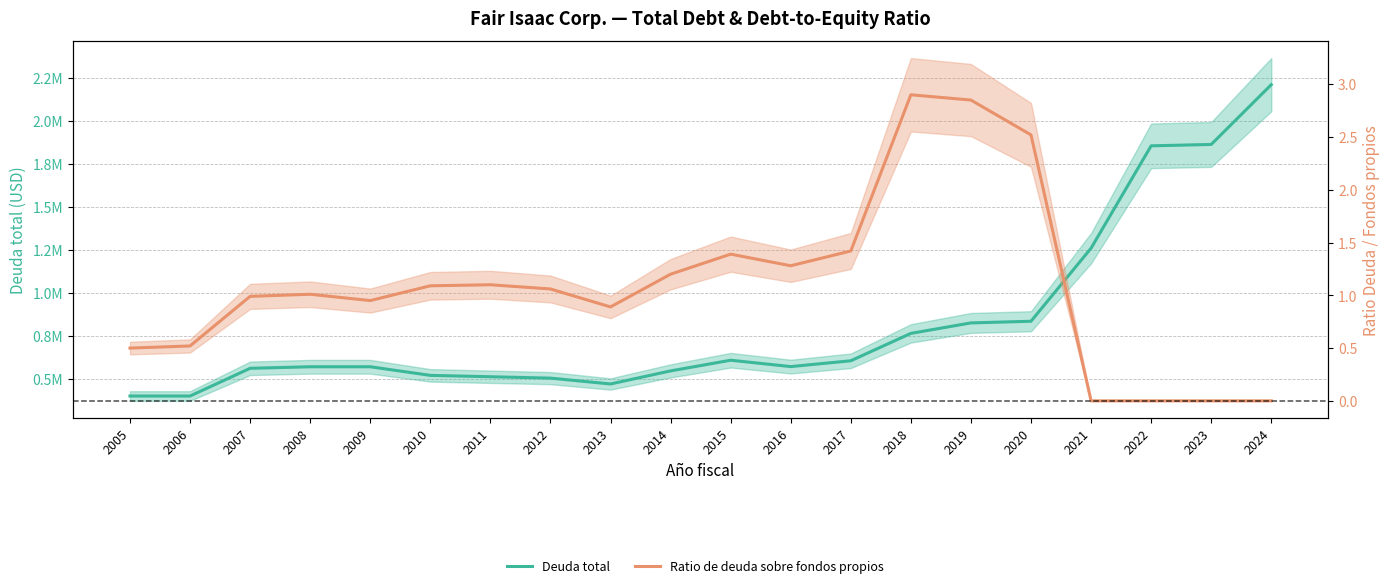

What is the sum of all Deuda total values?

16443299.0